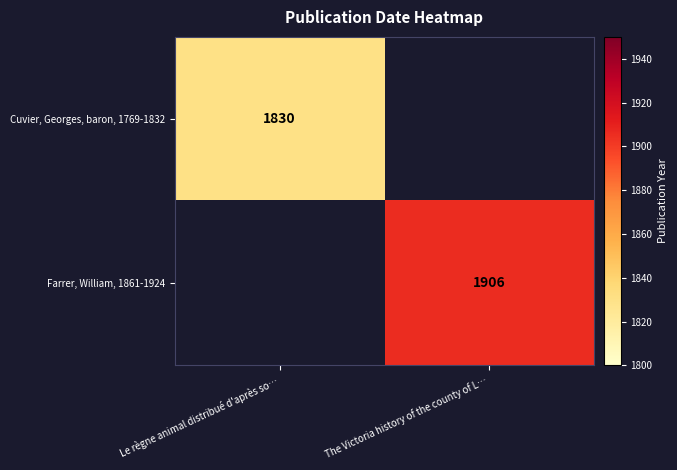

True or false: Farrer, William, 1861-1924 has a value of 448 at The Victoria history of the county of L….

False